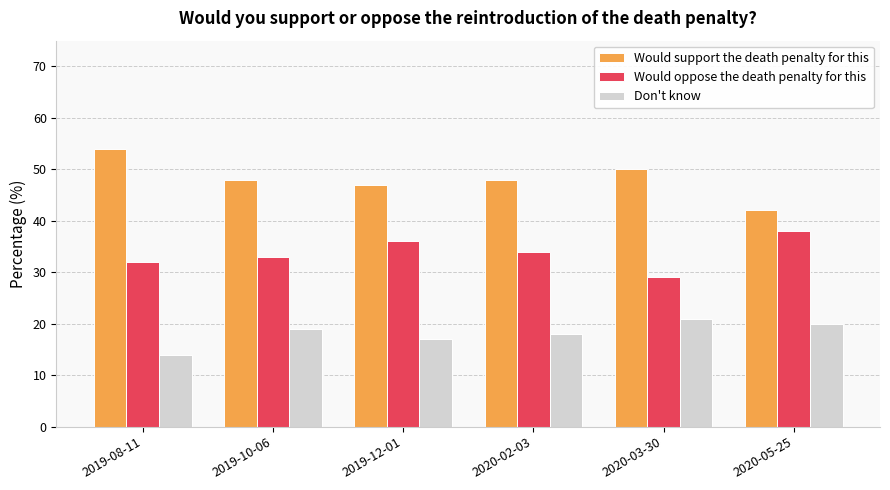

What is the difference between the maximum and minimum values in the Would oppose the death penalty for this series?

9.0